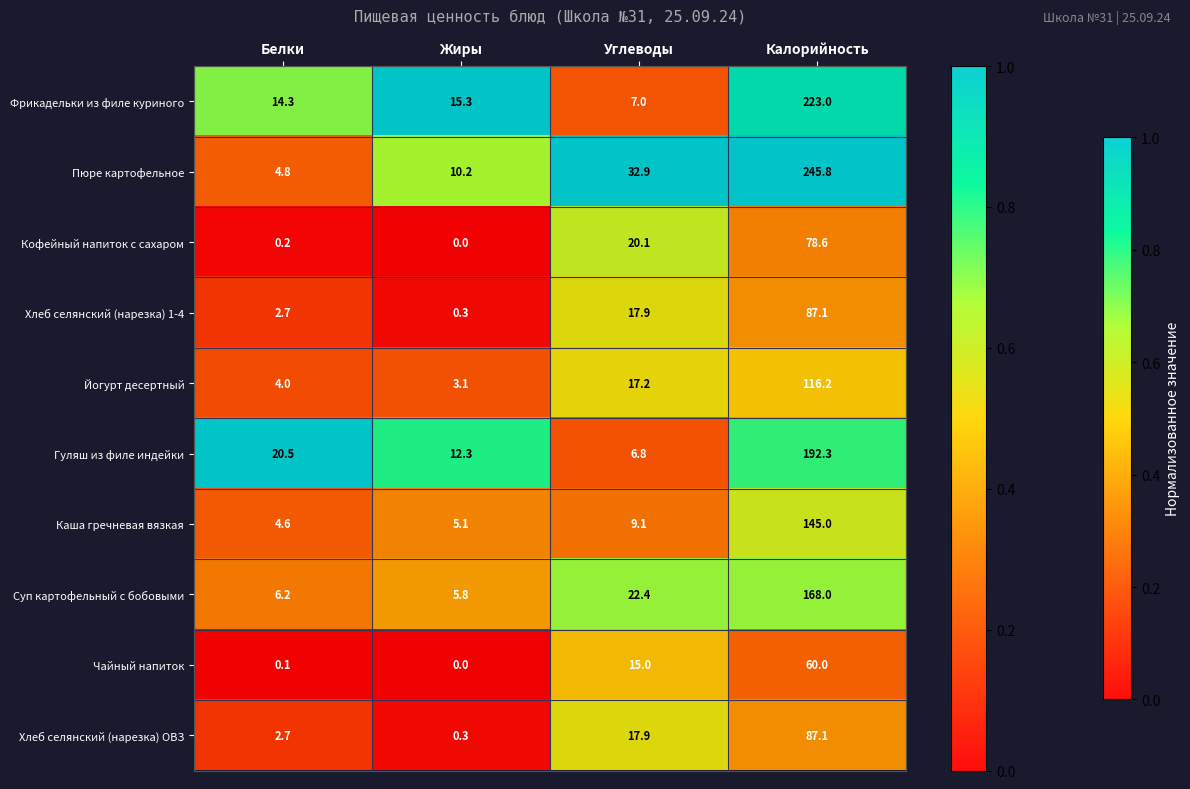

What is the difference between the maximum and minimum values in the Суп картофельный с бобовыми series?

162.2